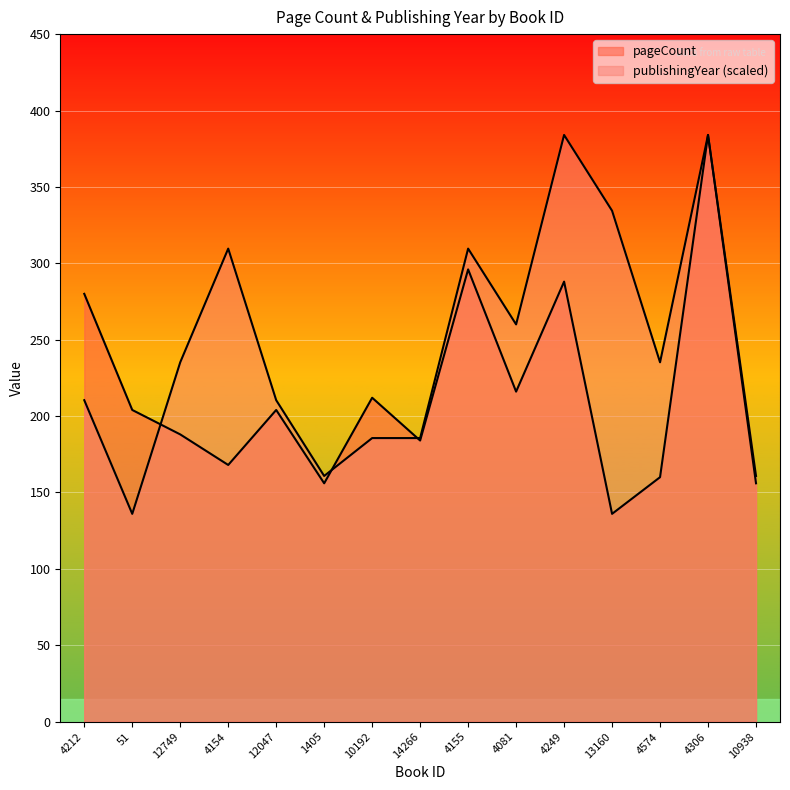

How many interior local peaks does the publishingYear series have?

4